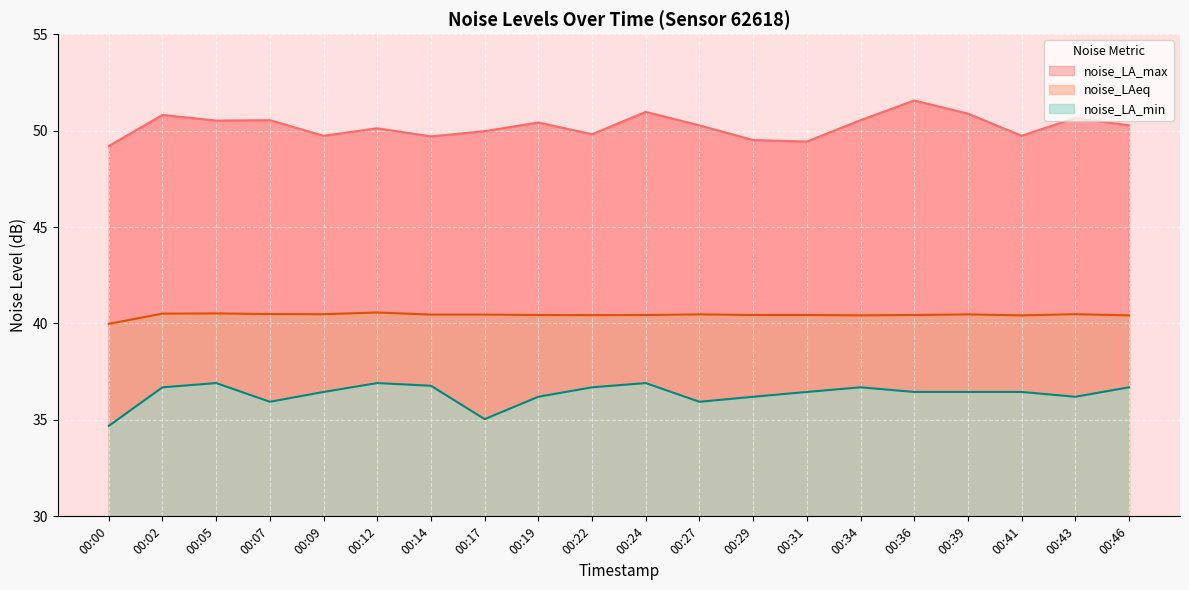

True or false: noise_LA_max and noise_LAeq intersect in this chart.

False